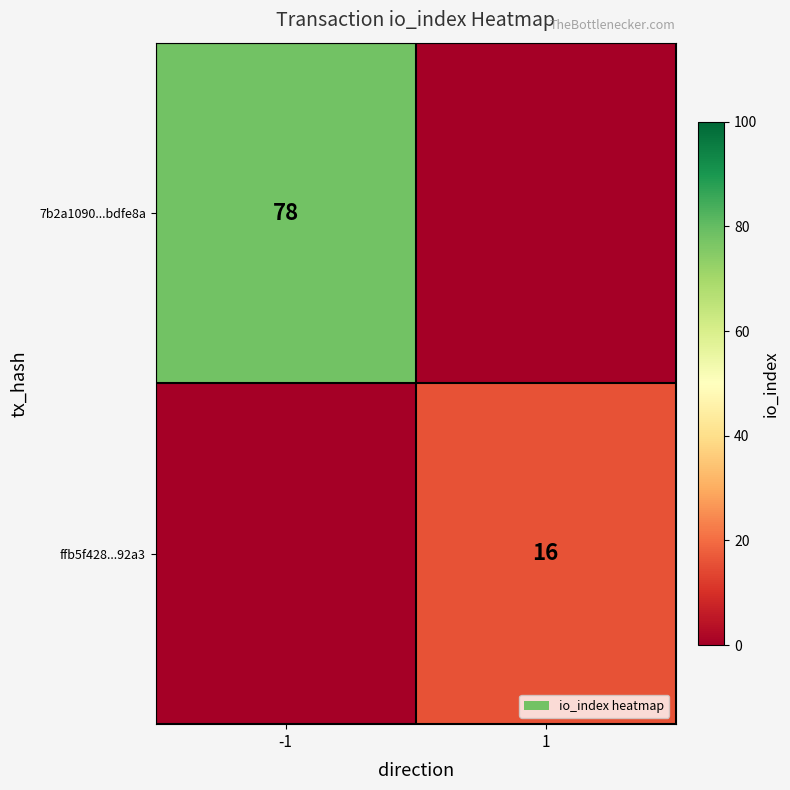

Is the value of ffb5f428...92a3 at 1 greater than the value of 7b2a1090...bdfe8a at -1?

No